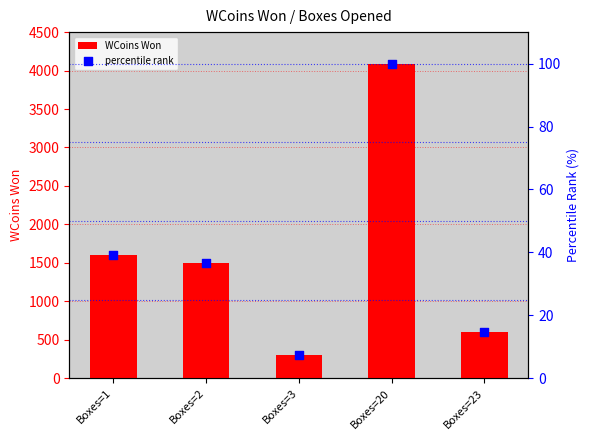

What are all the series names shown in the legend?

WCoins Won, percentile rank